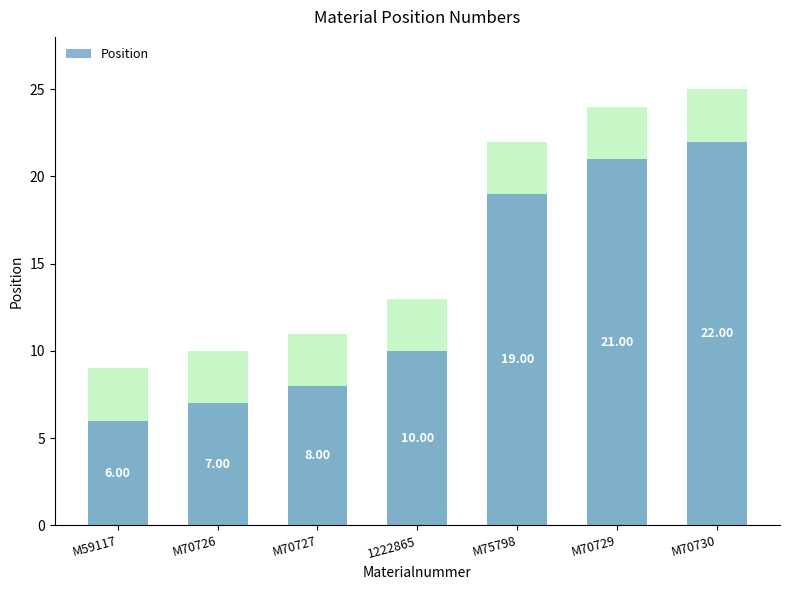

What position from the right is M70730?

1